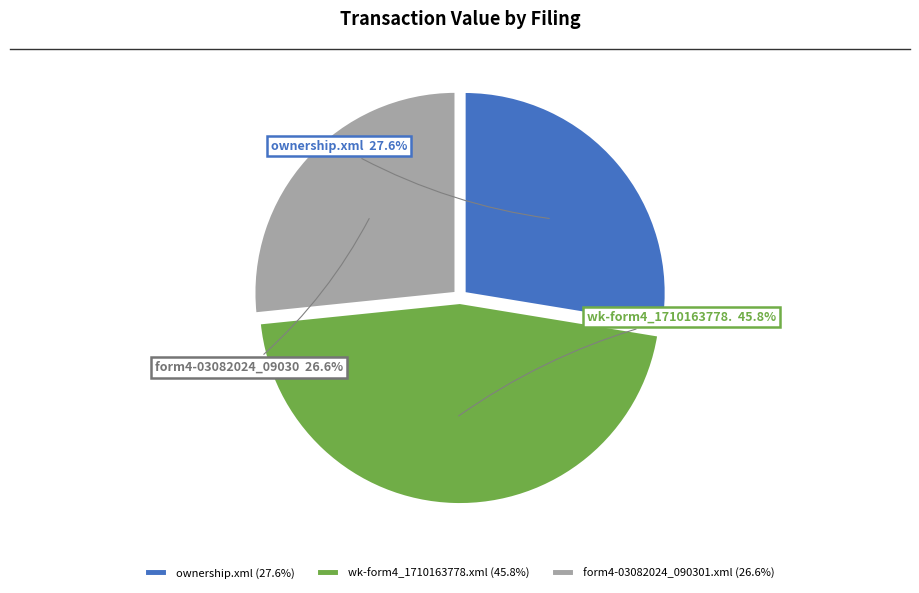

Approximately how many times larger is the value at wk-form4_1710163778.xml (45.8%) compared to ownership.xml (27.6%)?

1.7